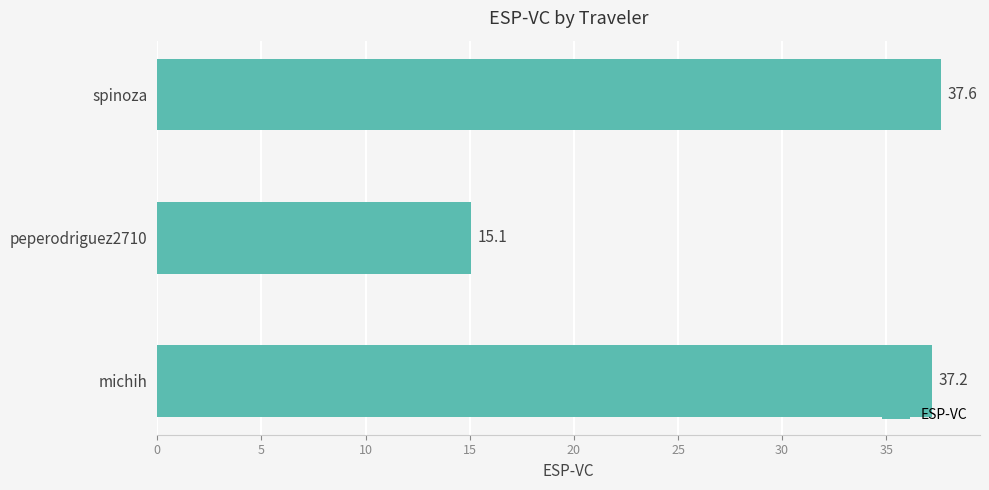

What is the difference between the values at michih and spinoza?

0.4